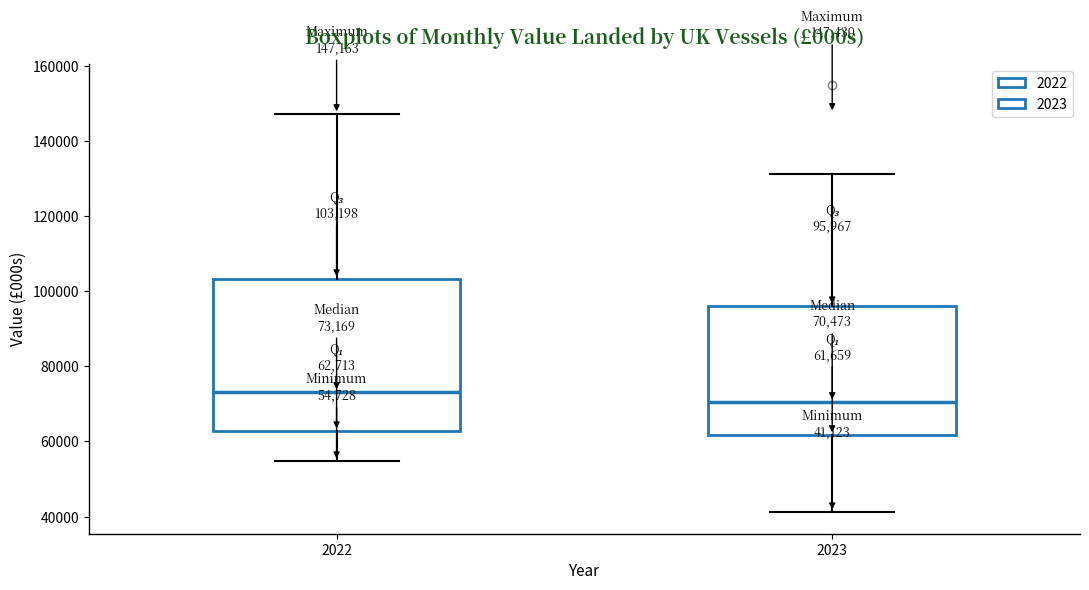

Which box's median line is the highest?

2022